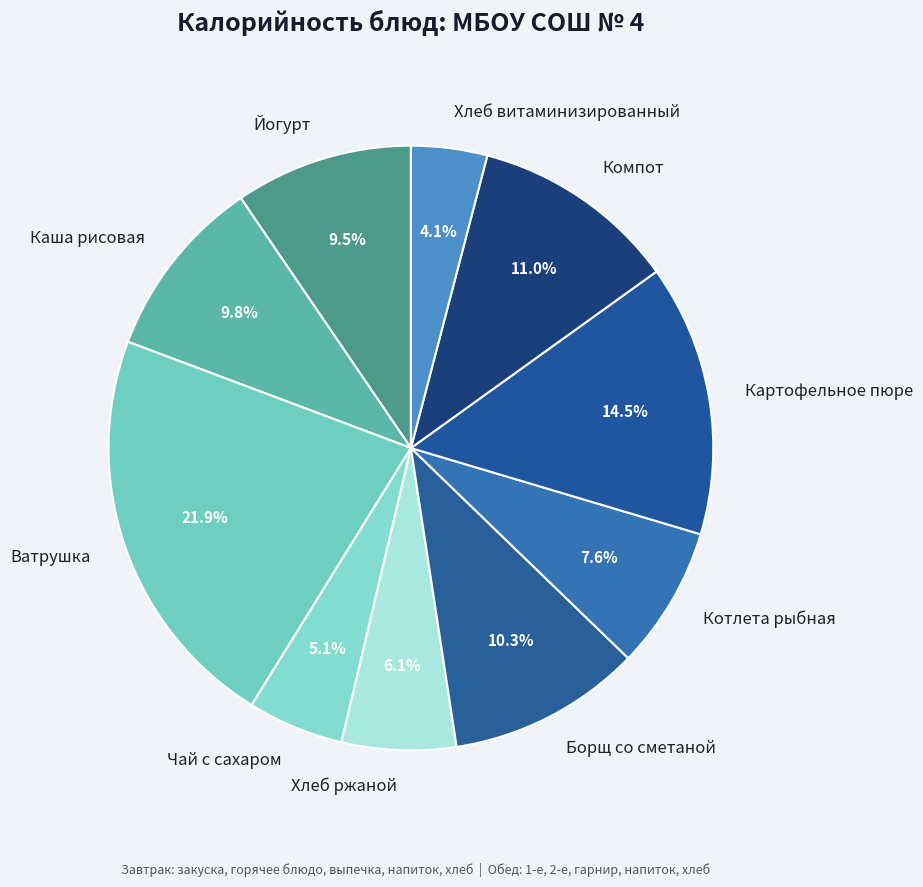

Does Котлета рыбная account for over 50% of the chart?

No